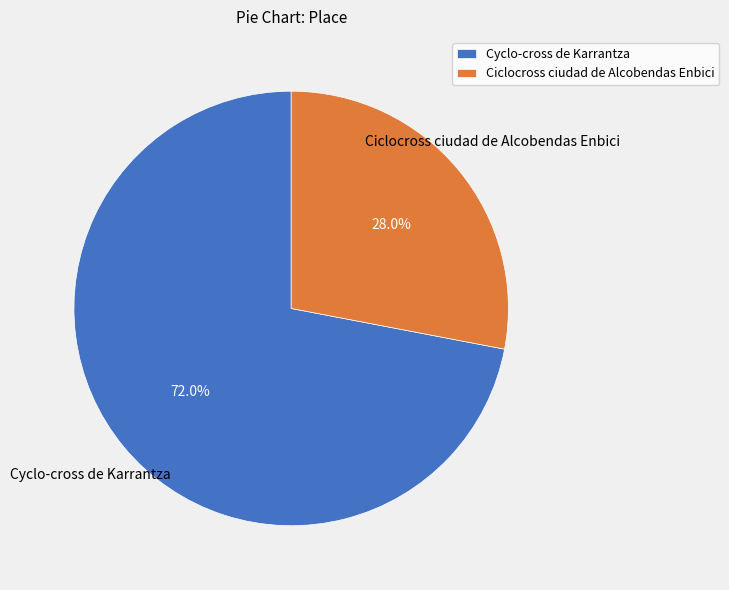

Approximately how many times larger is the value at Ciclocross ciudad de Alcobendas Enbici compared to Cyclo-cross de Karrantza?

0.4